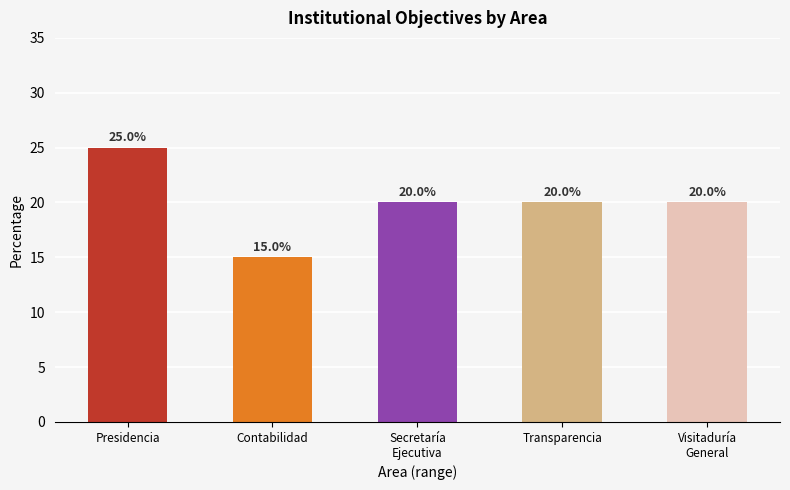

Count the number of data series in this chart.

1